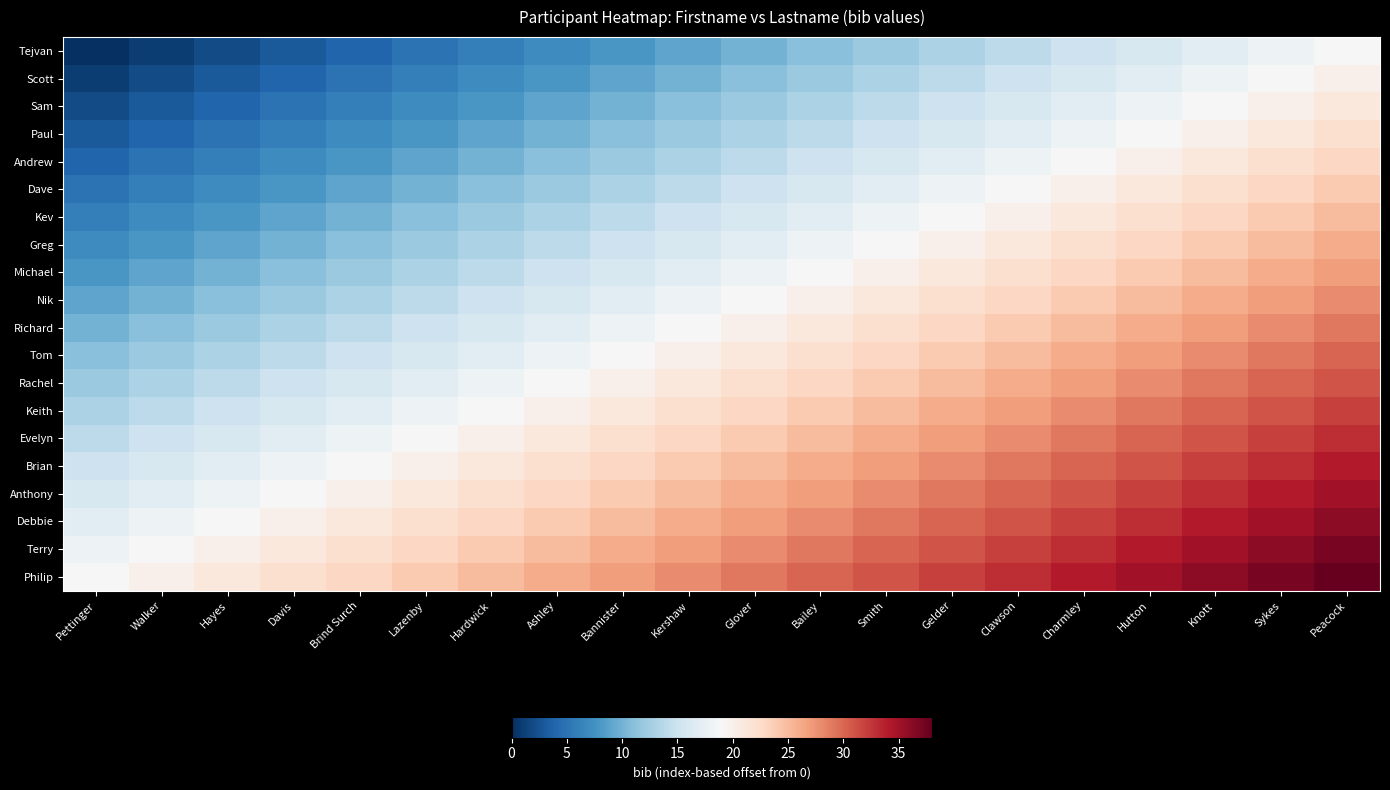

Reading left to right, transcribe all the data shown in this chart.

Tejvan: Pettinger=0	Walker=1	Hayes=2	Davis=3	Brind Surch=4	Lazenby=5	Hardwick=6	Ashley=7	Bannister=8	Kershaw=9	Glover=10	Bailey=11	Smith=12	Gelder=13	Clawson=14	Charmley=15	Hutton=16	Knott=17	Sykes=18	Peacock=19
Scott: Pettinger=1	Walker=2	Hayes=3	Davis=4	Brind Surch=5	Lazenby=6	Hardwick=7	Ashley=8	Bannister=9	Kershaw=10	Glover=11	Bailey=12	Smith=13	Gelder=14	Clawson=15	Charmley=16	Hutton=17	Knott=18	Sykes=19	Peacock=20
Sam: Pettinger=2	Walker=3	Hayes=4	Davis=5	Brind Surch=6	Lazenby=7	Hardwick=8	Ashley=9	Bannister=10	Kershaw=11	Glover=12	Bailey=13	Smith=14	Gelder=15	Clawson=16	Charmley=17	Hutton=18	Knott=19	Sykes=20	Peacock=21
Paul: Pettinger=3	Walker=4	Hayes=5	Davis=6	Brind Surch=7	Lazenby=8	Hardwick=9	Ashley=10	Bannister=11	Kershaw=12	Glover=13	Bailey=14	Smith=15	Gelder=16	Clawson=17	Charmley=18	Hutton=19	Knott=20	Sykes=21	Peacock=22
Andrew: Pettinger=4	Walker=5	Hayes=6	Davis=7	Brind Surch=8	Lazenby=9	Hardwick=10	Ashley=11	Bannister=12	Kershaw=13	Glover=14	Bailey=15	Smith=16	Gelder=17	Clawson=18	Charmley=19	Hutton=20	Knott=21	Sykes=22	Peacock=23
Dave: Pettinger=5	Walker=6	Hayes=7	Davis=8	Brind Surch=9	Lazenby=10	Hardwick=11	Ashley=12	Bannister=13	Kershaw=14	Glover=15	Bailey=16	Smith=17	Gelder=18	Clawson=19	Charmley=20	Hutton=21	Knott=22	Sykes=23	Peacock=24
Kev: Pettinger=6	Walker=7	Hayes=8	Davis=9	Brind Surch=10	Lazenby=11	Hardwick=12	Ashley=13	Bannister=14	Kershaw=15	Glover=16	Bailey=17	Smith=18	Gelder=19	Clawson=20	Charmley=21	Hutton=22	Knott=23	Sykes=24	Peacock=25
Greg: Pettinger=7	Walker=8	Hayes=9	Davis=10	Brind Surch=11	Lazenby=12	Hardwick=13	Ashley=14	Bannister=15	Kershaw=16	Glover=17	Bailey=18	Smith=19	Gelder=20	Clawson=21	Charmley=22	Hutton=23	Knott=24	Sykes=25	Peacock=26
Michael: Pettinger=8	Walker=9	Hayes=10	Davis=11	Brind Surch=12	Lazenby=13	Hardwick=14	Ashley=15	Bannister=16	Kershaw=17	Glover=18	Bailey=19	Smith=20	Gelder=21	Clawson=22	Charmley=23	Hutton=24	Knott=25	Sykes=26	Peacock=27
Nik: Pettinger=9	Walker=10	Hayes=11	Davis=12	Brind Surch=13	Lazenby=14	Hardwick=15	Ashley=16	Bannister=17	Kershaw=18	Glover=19	Bailey=20	Smith=21	Gelder=22	Clawson=23	Charmley=24	Hutton=25	Knott=26	Sykes=27	Peacock=28
Richard: Pettinger=10	Walker=11	Hayes=12	Davis=13	Brind Surch=14	Lazenby=15	Hardwick=16	Ashley=17	Bannister=18	Kershaw=19	Glover=20	Bailey=21	Smith=22	Gelder=23	Clawson=24	Charmley=25	Hutton=26	Knott=27	Sykes=28	Peacock=29
Tom: Pettinger=11	Walker=12	Hayes=13	Davis=14	Brind Surch=15	Lazenby=16	Hardwick=17	Ashley=18	Bannister=19	Kershaw=20	Glover=21	Bailey=22	Smith=23	Gelder=24	Clawson=25	Charmley=26	Hutton=27	Knott=28	Sykes=29	Peacock=30
Rachel: Pettinger=12	Walker=13	Hayes=14	Davis=15	Brind Surch=16	Lazenby=17	Hardwick=18	Ashley=19	Bannister=20	Kershaw=21	Glover=22	Bailey=23	Smith=24	Gelder=25	Clawson=26	Charmley=27	Hutton=28	Knott=29	Sykes=30	Peacock=31
Keith: Pettinger=13	Walker=14	Hayes=15	Davis=16	Brind Surch=17	Lazenby=18	Hardwick=19	Ashley=20	Bannister=21	Kershaw=22	Glover=23	Bailey=24	Smith=25	Gelder=26	Clawson=27	Charmley=28	Hutton=29	Knott=30	Sykes=31	Peacock=32
Evelyn: Pettinger=14	Walker=15	Hayes=16	Davis=17	Brind Surch=18	Lazenby=19	Hardwick=20	Ashley=21	Bannister=22	Kershaw=23	Glover=24	Bailey=25	Smith=26	Gelder=27	Clawson=28	Charmley=29	Hutton=30	Knott=31	Sykes=32	Peacock=33
Brian: Pettinger=15	Walker=16	Hayes=17	Davis=18	Brind Surch=19	Lazenby=20	Hardwick=21	Ashley=22	Bannister=23	Kershaw=24	Glover=25	Bailey=26	Smith=27	Gelder=28	Clawson=29	Charmley=30	Hutton=31	Knott=32	Sykes=33	Peacock=34
Anthony: Pettinger=16	Walker=17	Hayes=18	Davis=19	Brind Surch=20	Lazenby=21	Hardwick=22	Ashley=23	Bannister=24	Kershaw=25	Glover=26	Bailey=27	Smith=28	Gelder=29	Clawson=30	Charmley=31	Hutton=32	Knott=33	Sykes=34	Peacock=35
Debbie: Pettinger=17	Walker=18	Hayes=19	Davis=20	Brind Surch=21	Lazenby=22	Hardwick=23	Ashley=24	Bannister=25	Kershaw=26	Glover=27	Bailey=28	Smith=29	Gelder=30	Clawson=31	Charmley=32	Hutton=33	Knott=34	Sykes=35	Peacock=36
Terry: Pettinger=18	Walker=19	Hayes=20	Davis=21	Brind Surch=22	Lazenby=23	Hardwick=24	Ashley=25	Bannister=26	Kershaw=27	Glover=28	Bailey=29	Smith=30	Gelder=31	Clawson=32	Charmley=33	Hutton=34	Knott=35	Sykes=36	Peacock=37
Philip: Pettinger=19	Walker=20	Hayes=21	Davis=22	Brind Surch=23	Lazenby=24	Hardwick=25	Ashley=26	Bannister=27	Kershaw=28	Glover=29	Bailey=30	Smith=31	Gelder=32	Clawson=33	Charmley=34	Hutton=35	Knott=36	Sykes=37	Peacock=38